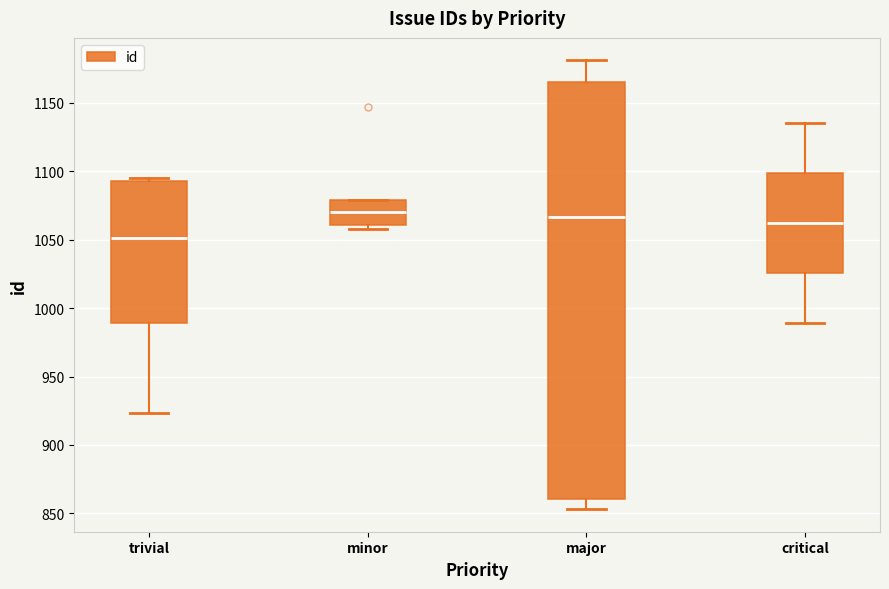

Reading left to right, transcribe this box plot: for each box, give where its median line is, the range the box spans, and where its two whiskers end, as read against the y-axis. The values are not printed on the chart, so give them approximately, as read against the axis.

trivial: median 1050, box 990 to 1095, whiskers 925 to 1095 (just above the box's upper edge)
minor: median 1070, box 1060 to 1080, whiskers 1060 (just below the box's lower edge) to 1080
major: median 1065, box 860 to 1165, whiskers 855 to 1180
critical: median 1060, box 1025 to 1100, whiskers 990 to 1135